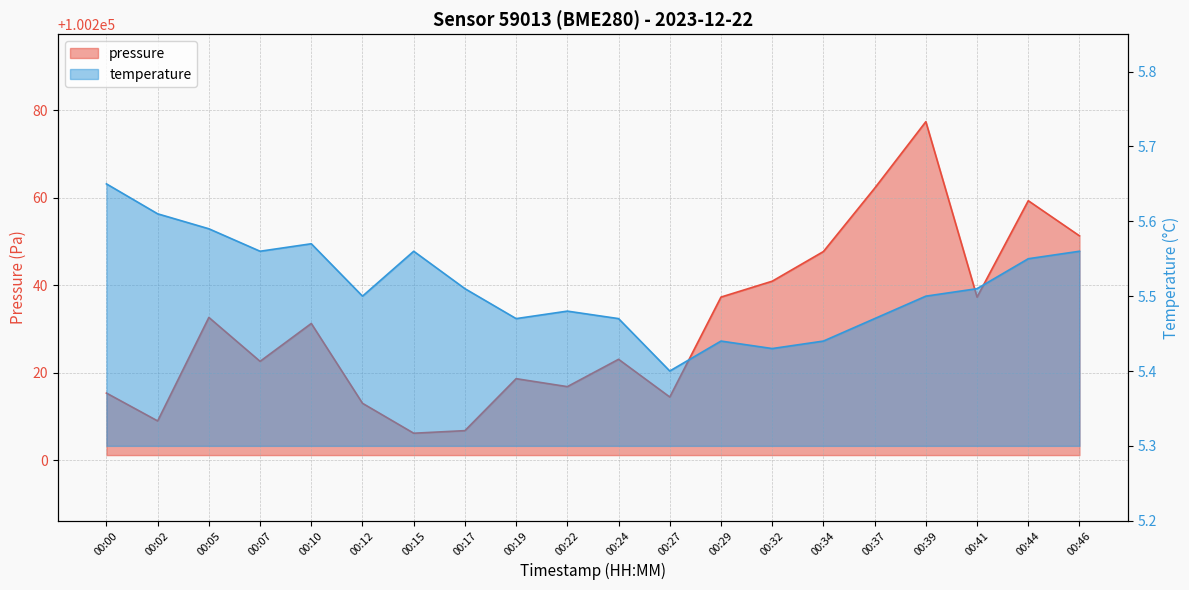

Which series has the widest spread of values?

pressure